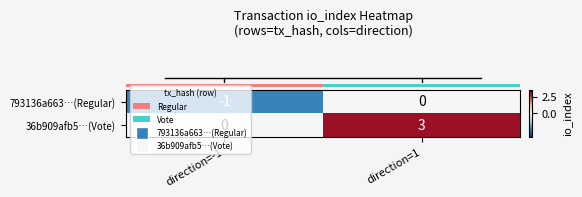

True or false: 793136a663…(Regular) has a value of 1 at direction=1.

False